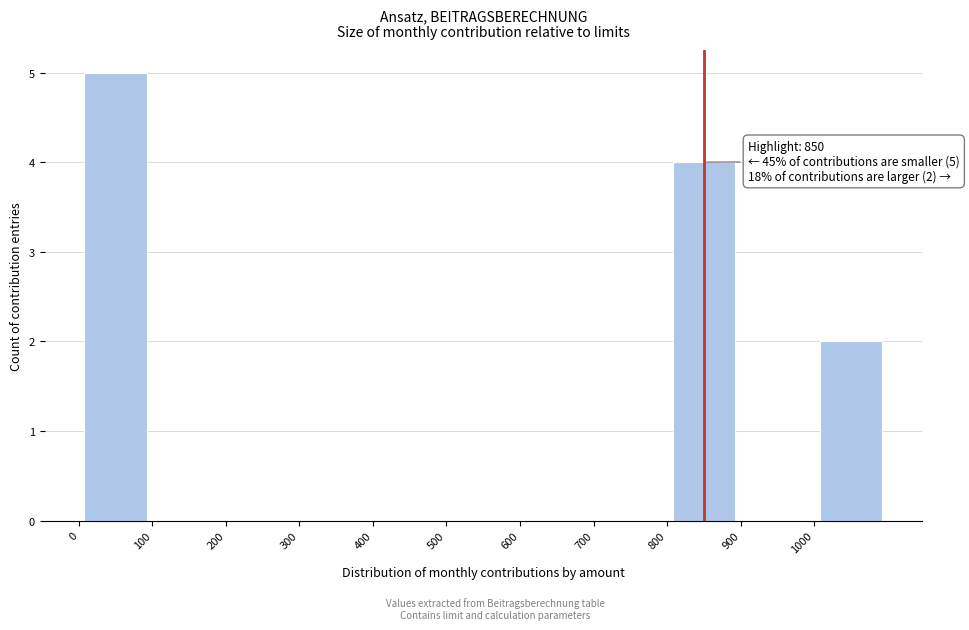

Which range on the x-axis has the tallest bar?

0 to 100